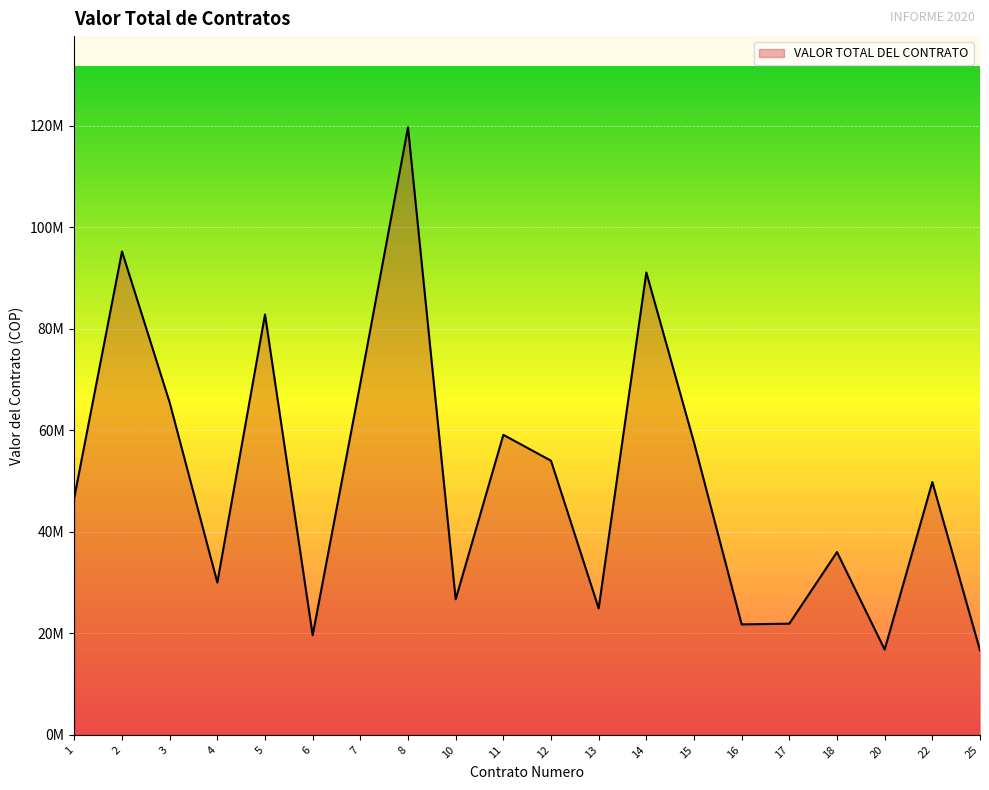

What is the change in value from 3 to 17?

-43558000